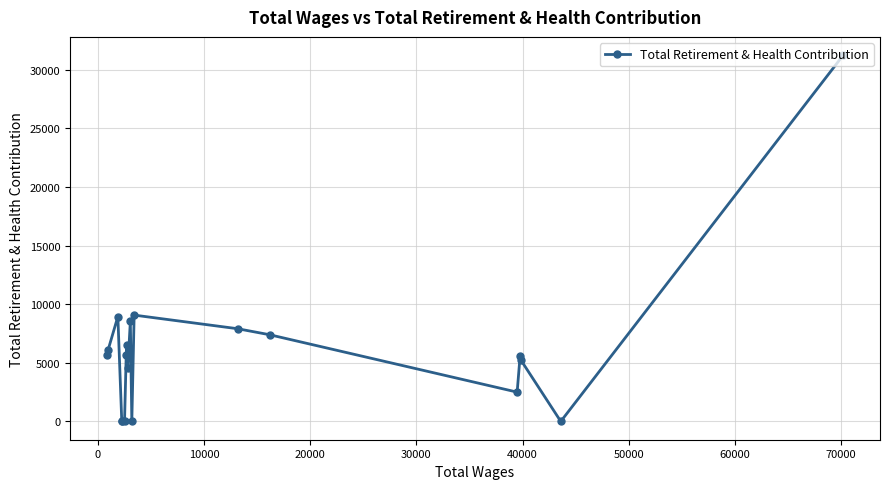

What is the average value?

6045